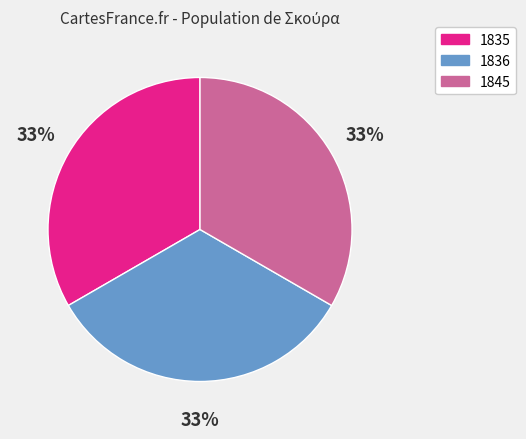

Do 1835 and 1845 together represent more than half of the pie?

Yes